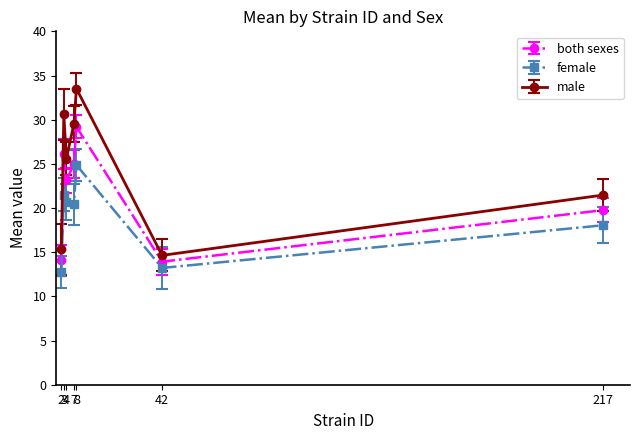

List the series in order of their peak value, lowest first.

female, both sexes, male